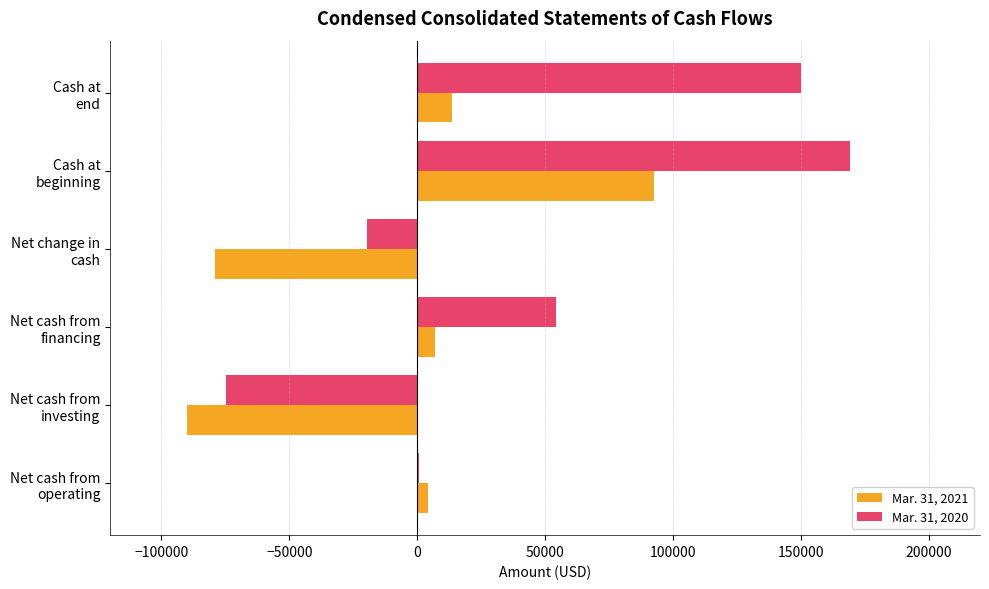

Count the number of categories in the chart.

6